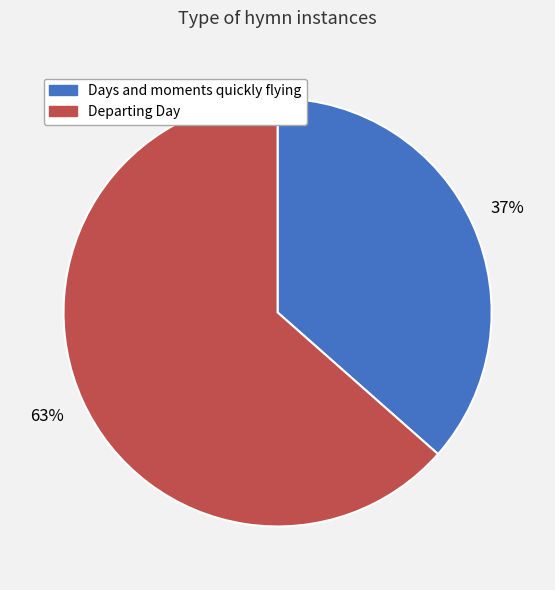

To the nearest percent, what is the combined percentage of Departing Day and Days and moments quickly flying?

100%